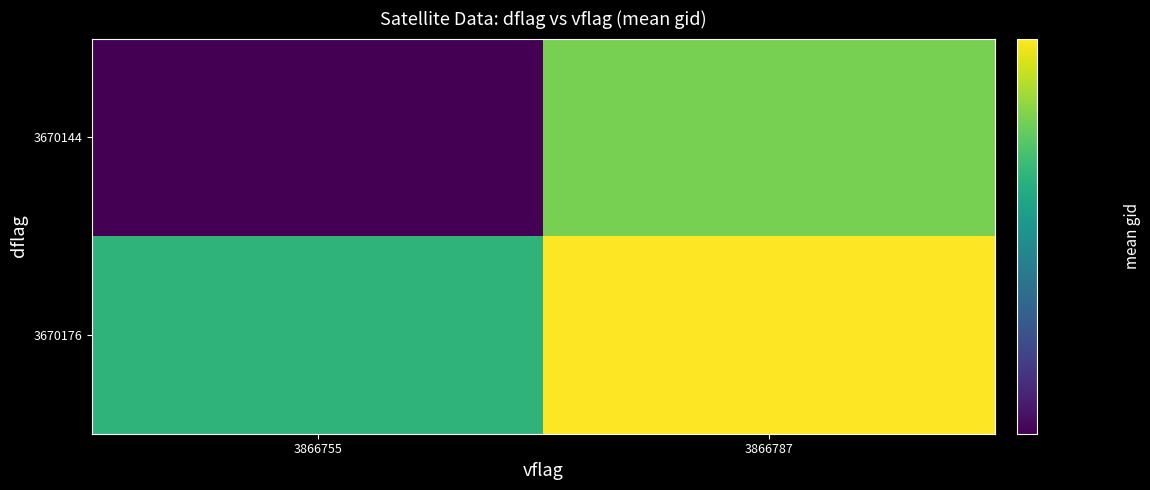

Reading left to right, list all the values displayed in this chart.

3670144: 3866755=105202.7	3866787=118232.4
3670176: 3866755=115761.5	3866787=121860.4